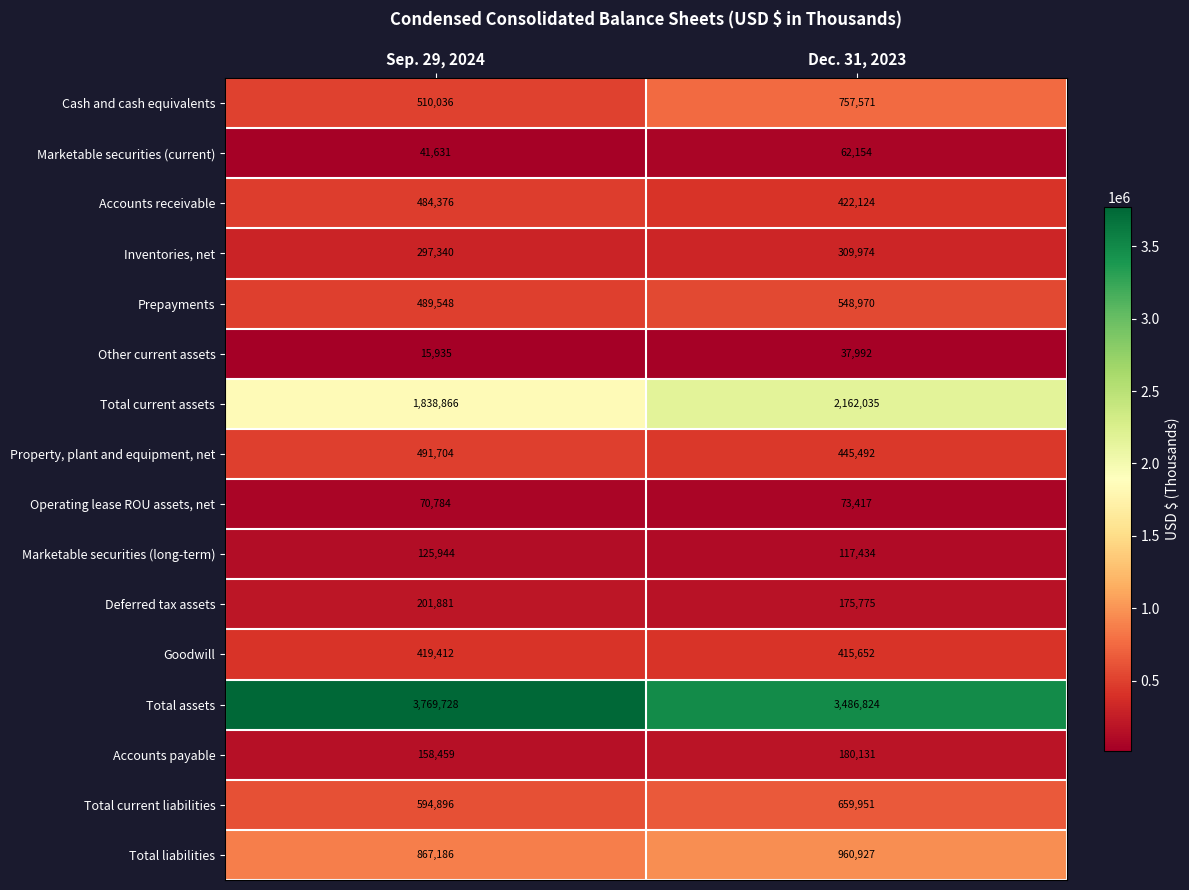

Which series has the largest total across all categories?

Total assets